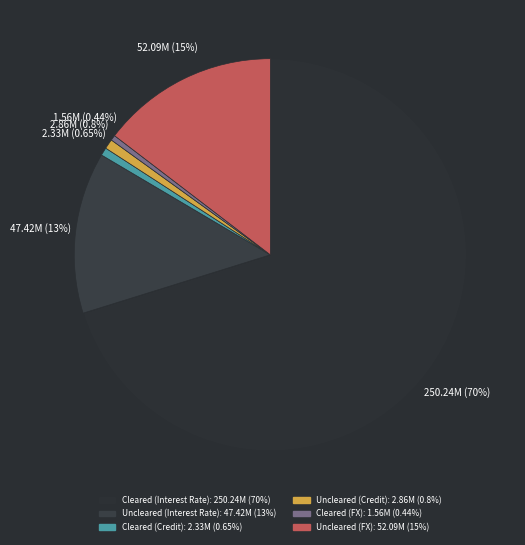

What is the largest slice in the pie chart?

Cleared (Interest Rate)